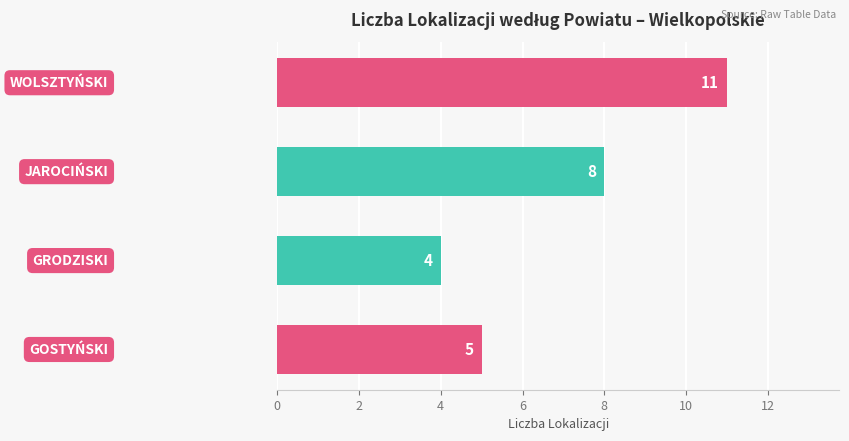

What is the minimum value shown in the chart?

4